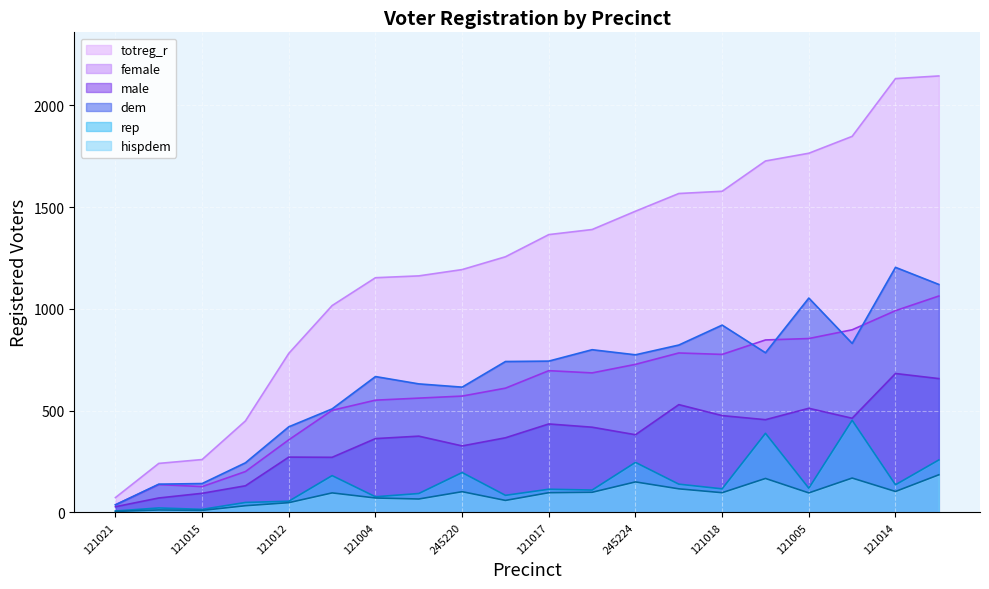

What is the lowest value of the totreg_r series?

72